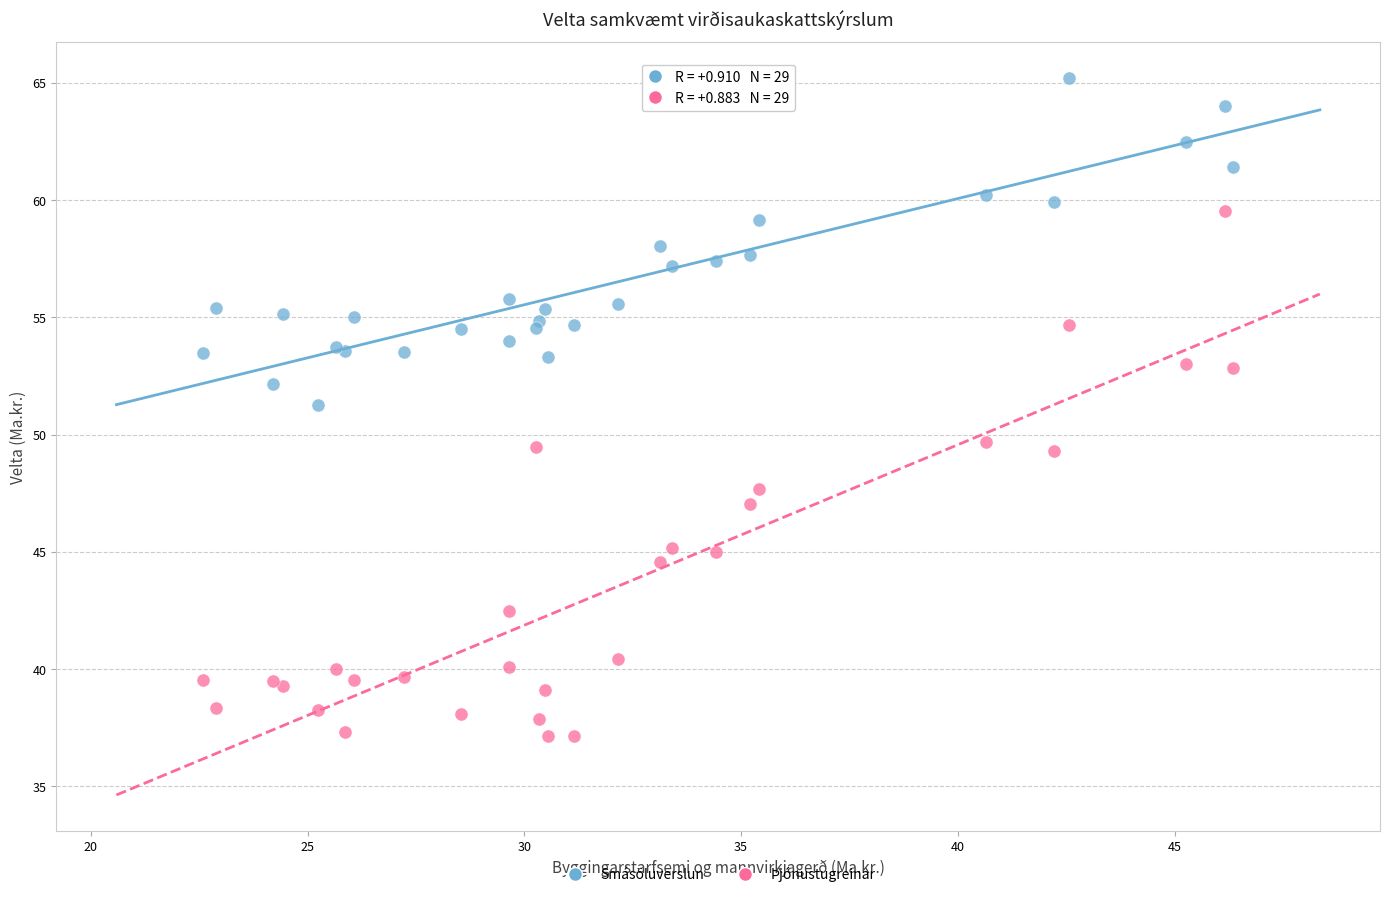

Which series reaches the maximum Y coordinate?

Smásöluverslun